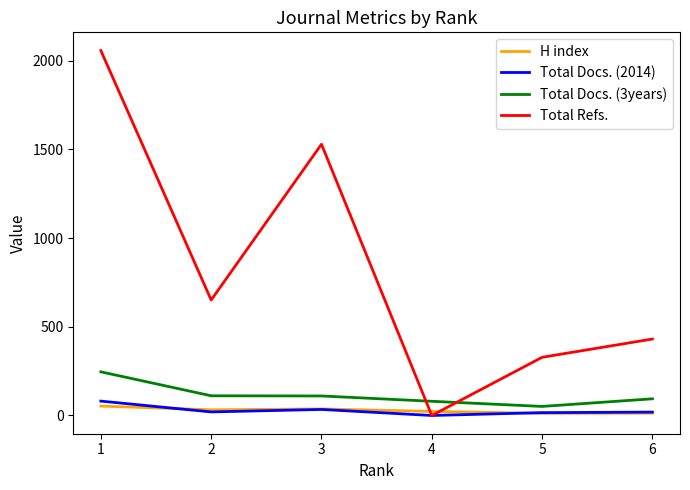

After their last crossing, which series has the higher values: H index or Total Refs.?

Total Refs.